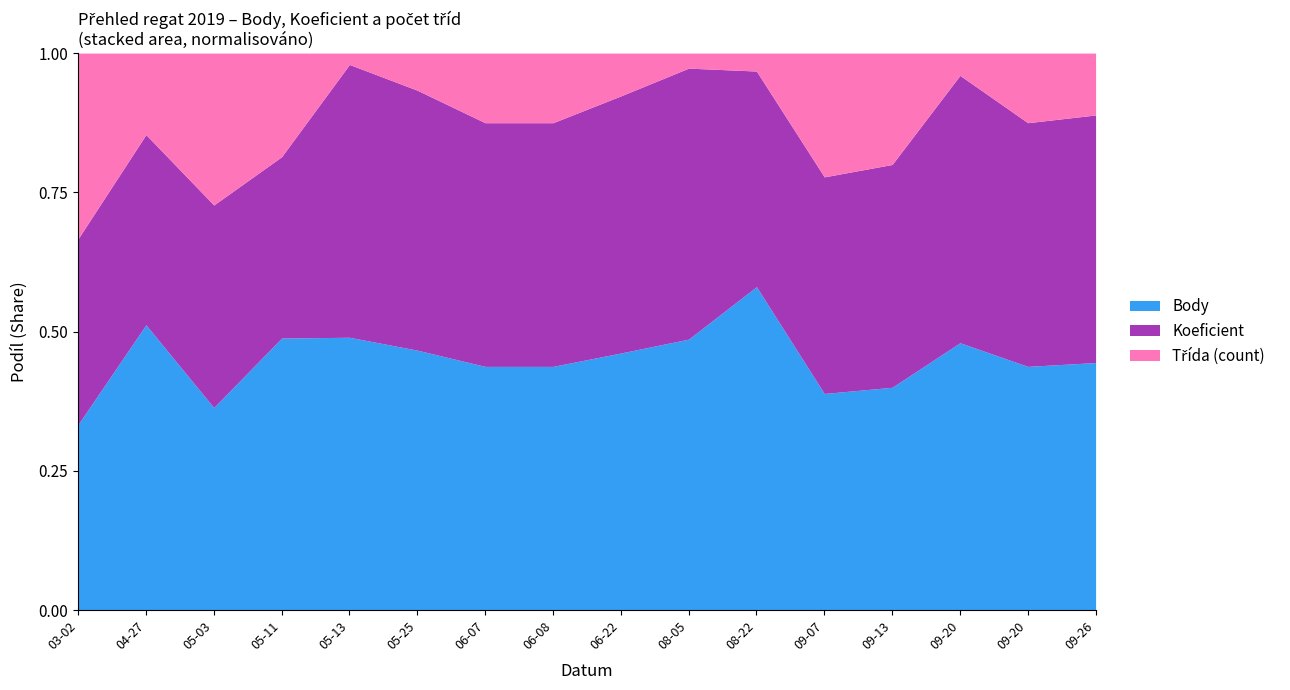

Count the number of categories in the chart.

16